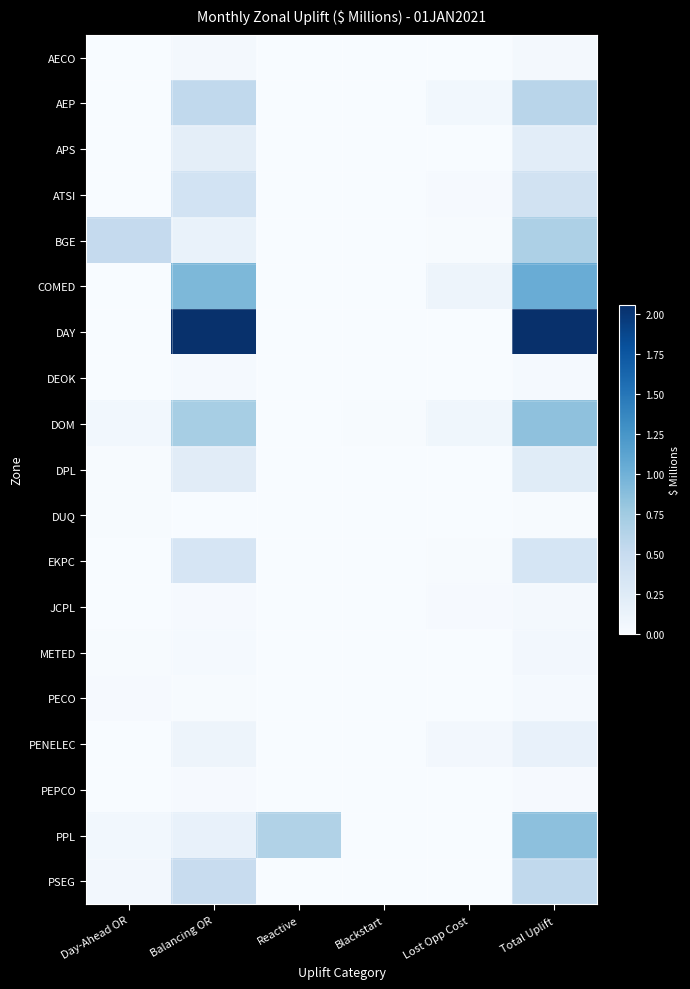

List the series in order of their peak value, lowest first.

DUQ, PEPCO, DEOK, PECO, AECO, JCPL, METED, PENELEC, APS, DPL, EKPC, ATSI, PSEG, AEP, BGE, DOM, PPL, COMED, DAY